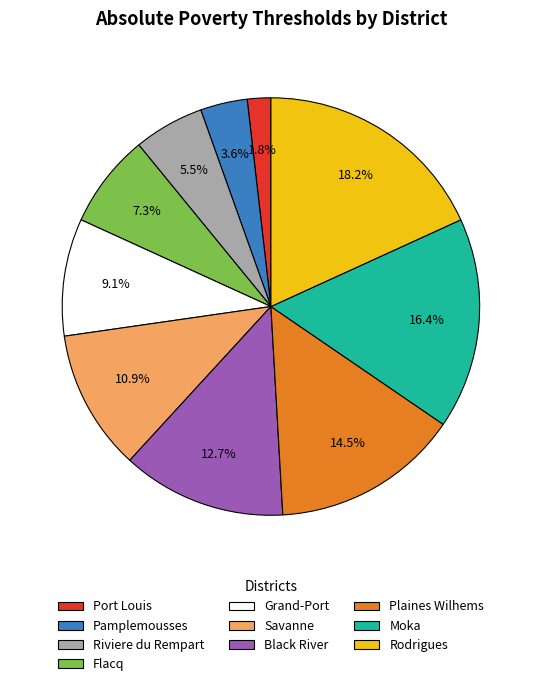

Combined, what portion of the pie is Flacq and Plaines Wilhems?

21.8%